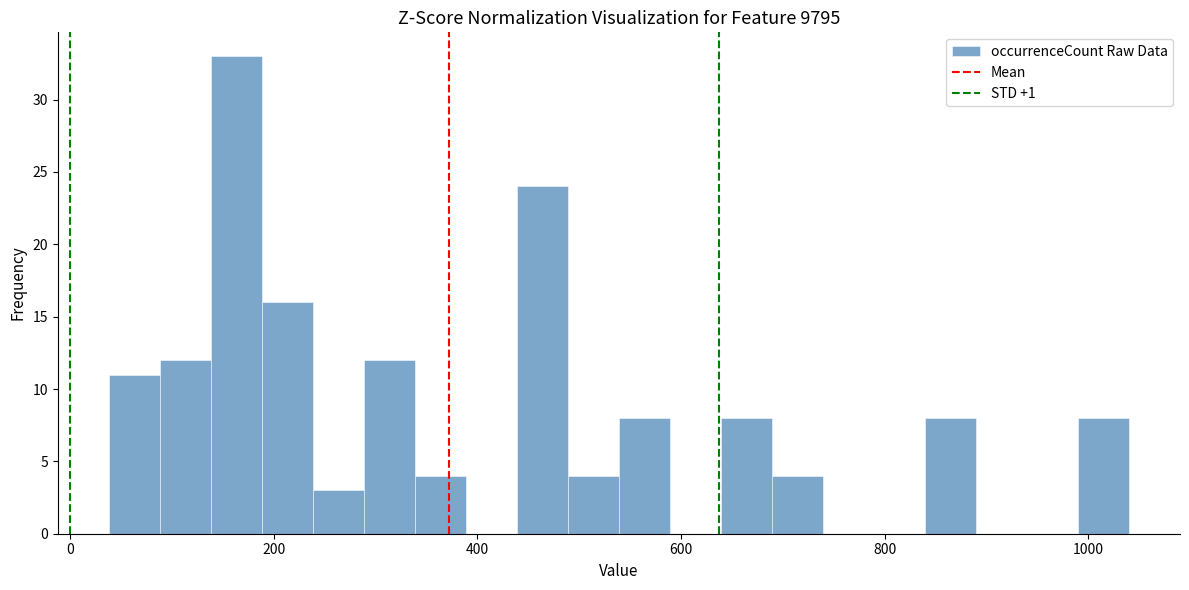

Read against the x-axis, roughly where is the centre of the tallest bar?

160